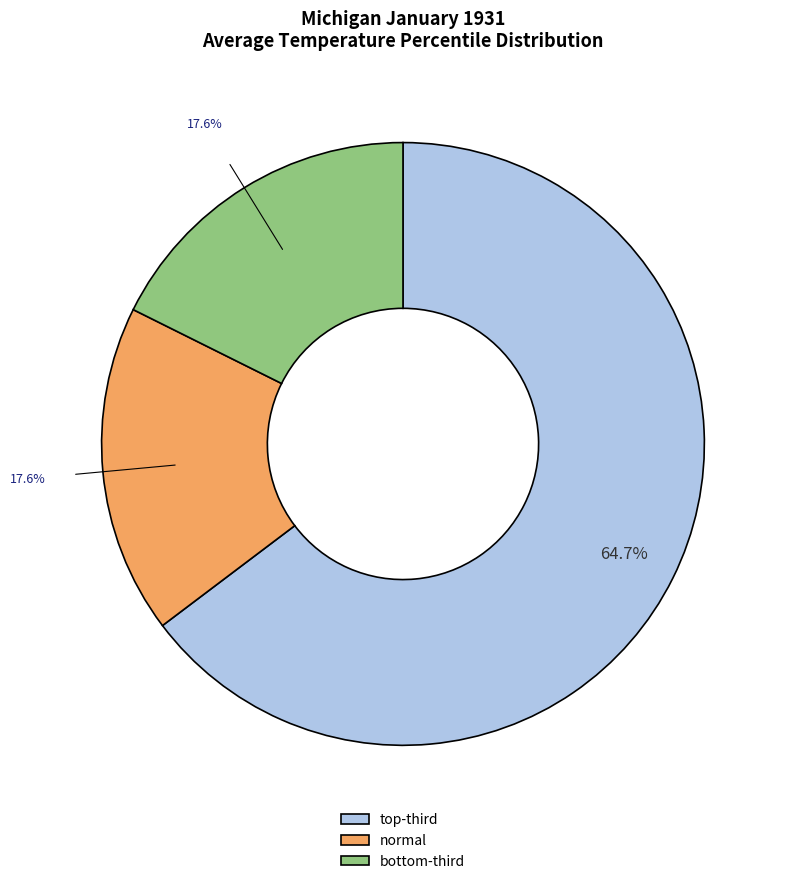

How many segments does this pie chart have?

3